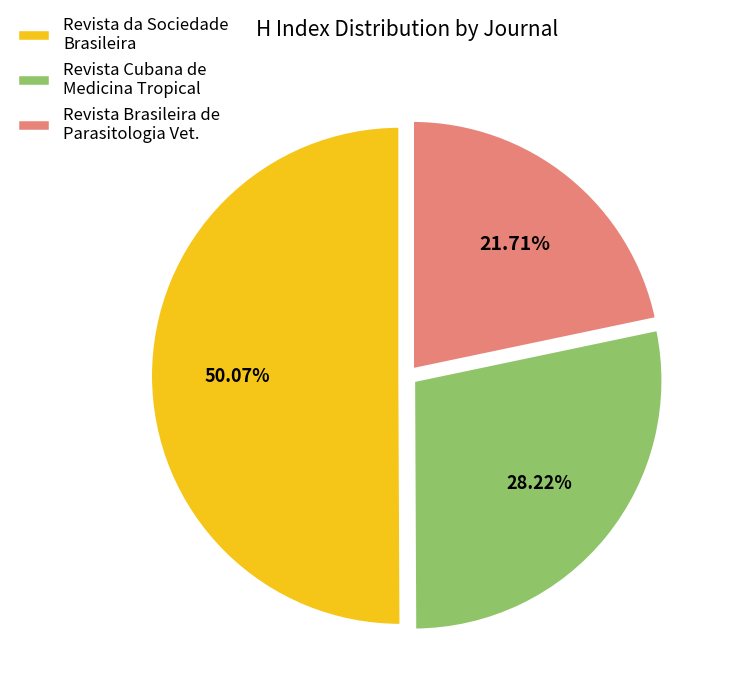

How many slices are in this pie chart?

3